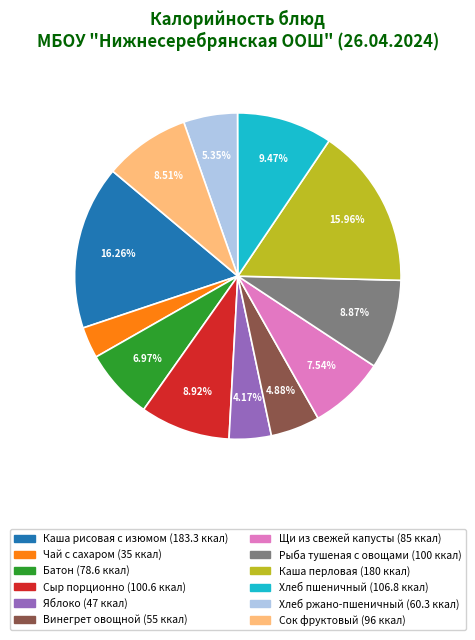

To the nearest percent, what is the difference between the Каша перловая and Сыр порционно slice percentages?

7%